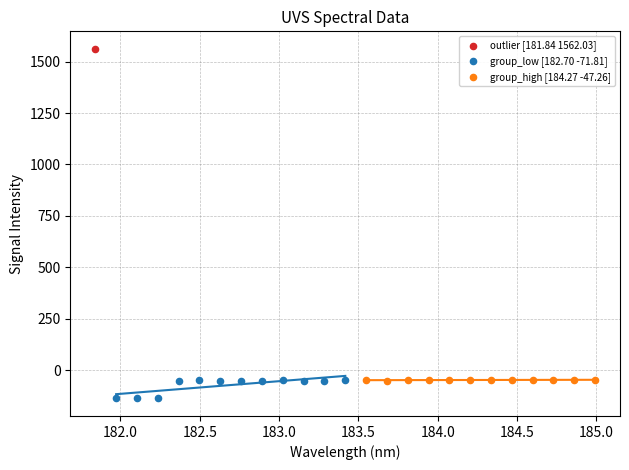

What are all the series names shown in the legend?

outlier [181.84 1562.03], group_low [182.70 -71.81], group_high [184.27 -47.26]